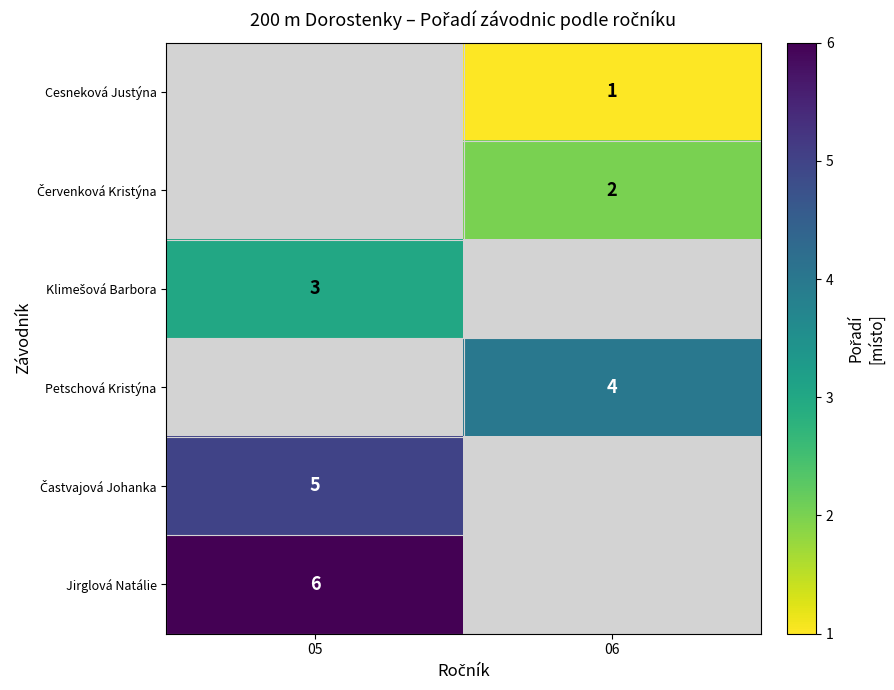

True or false: Jirglová Natálie has a value of 6 at 05.

True